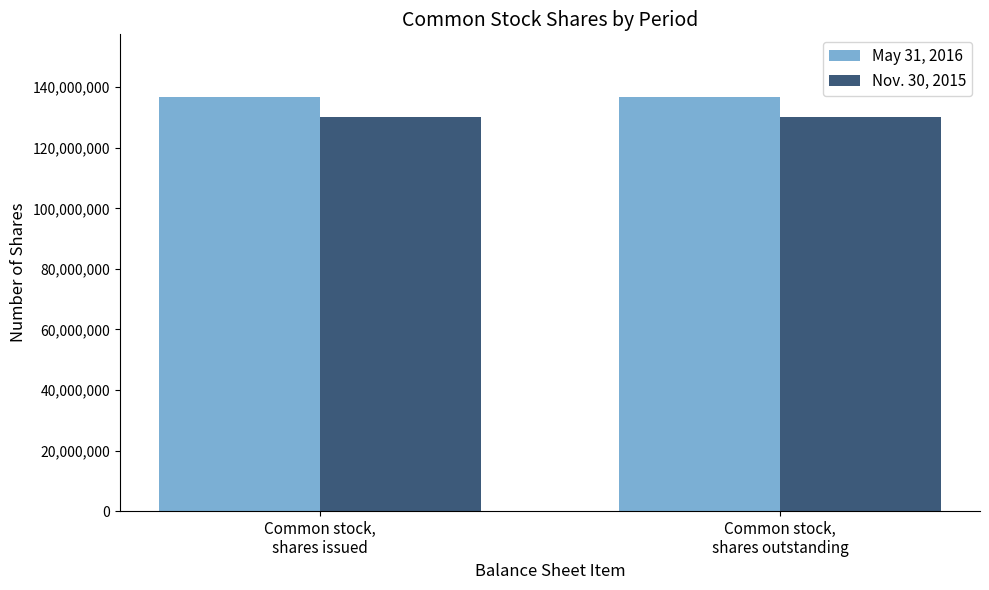

What are all the series names shown in the legend?

May 31, 2016, Nov. 30, 2015